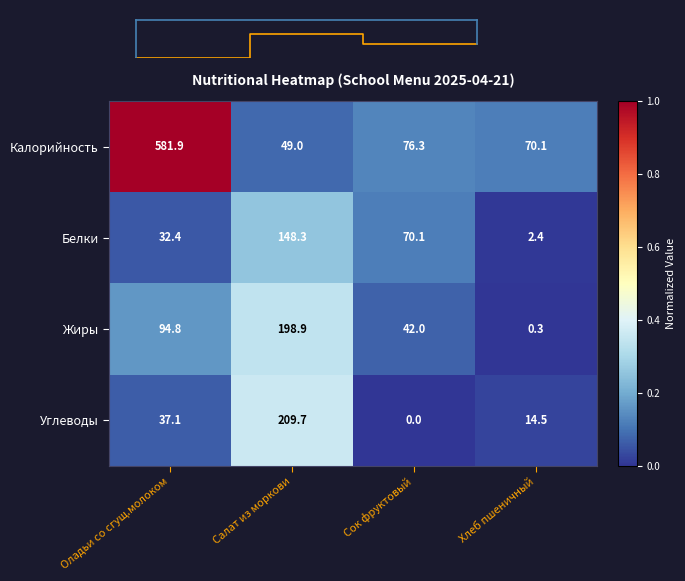

The value of Углеводы at Салат из моркови is 0.6. True or false?

False